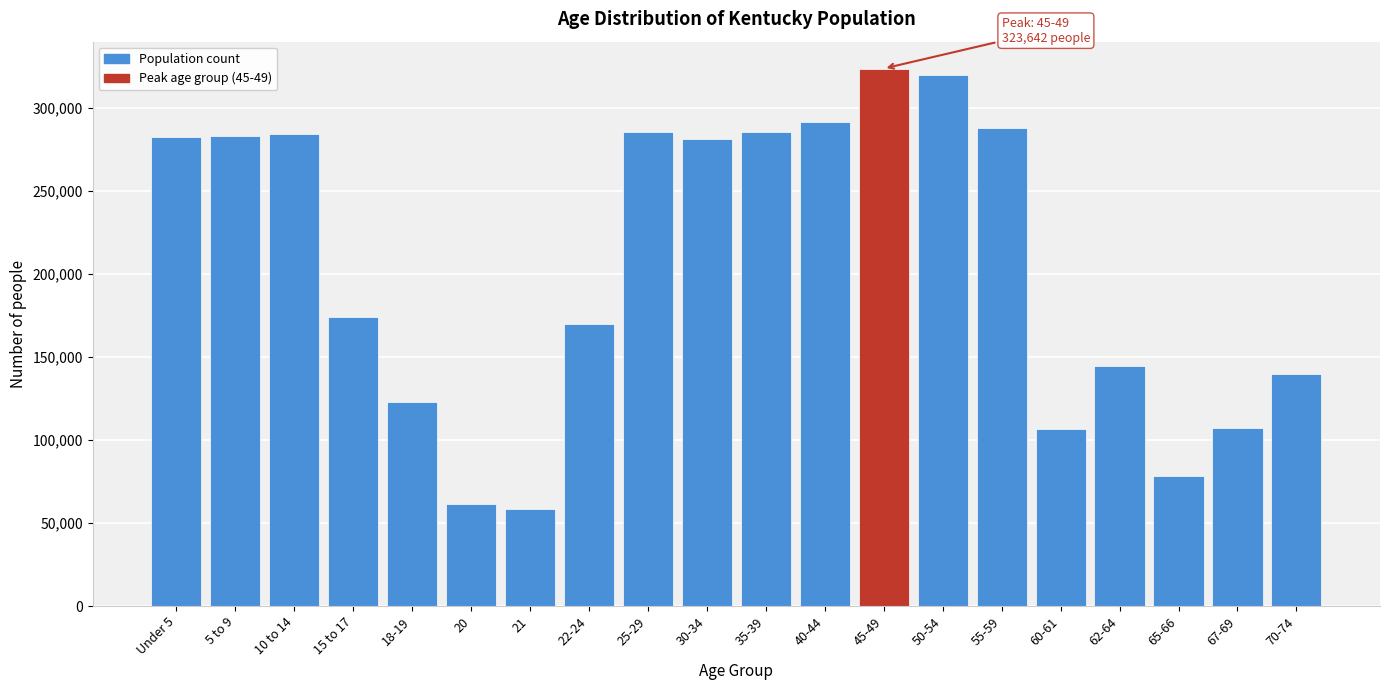

Is it true that the value at 30-34 is 280920?

True